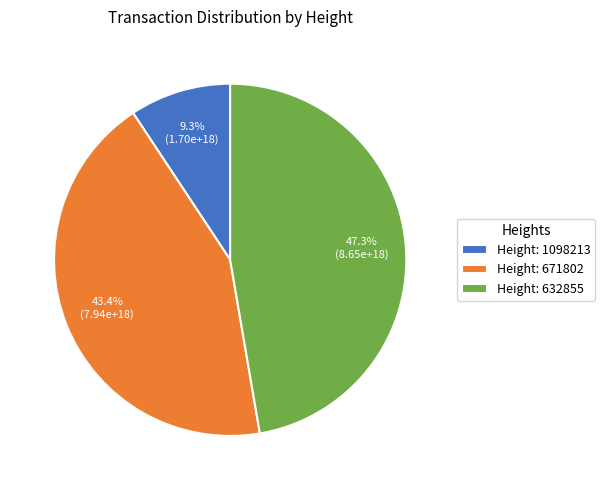

How much of the chart is everything except Height: 632855?

52.7%